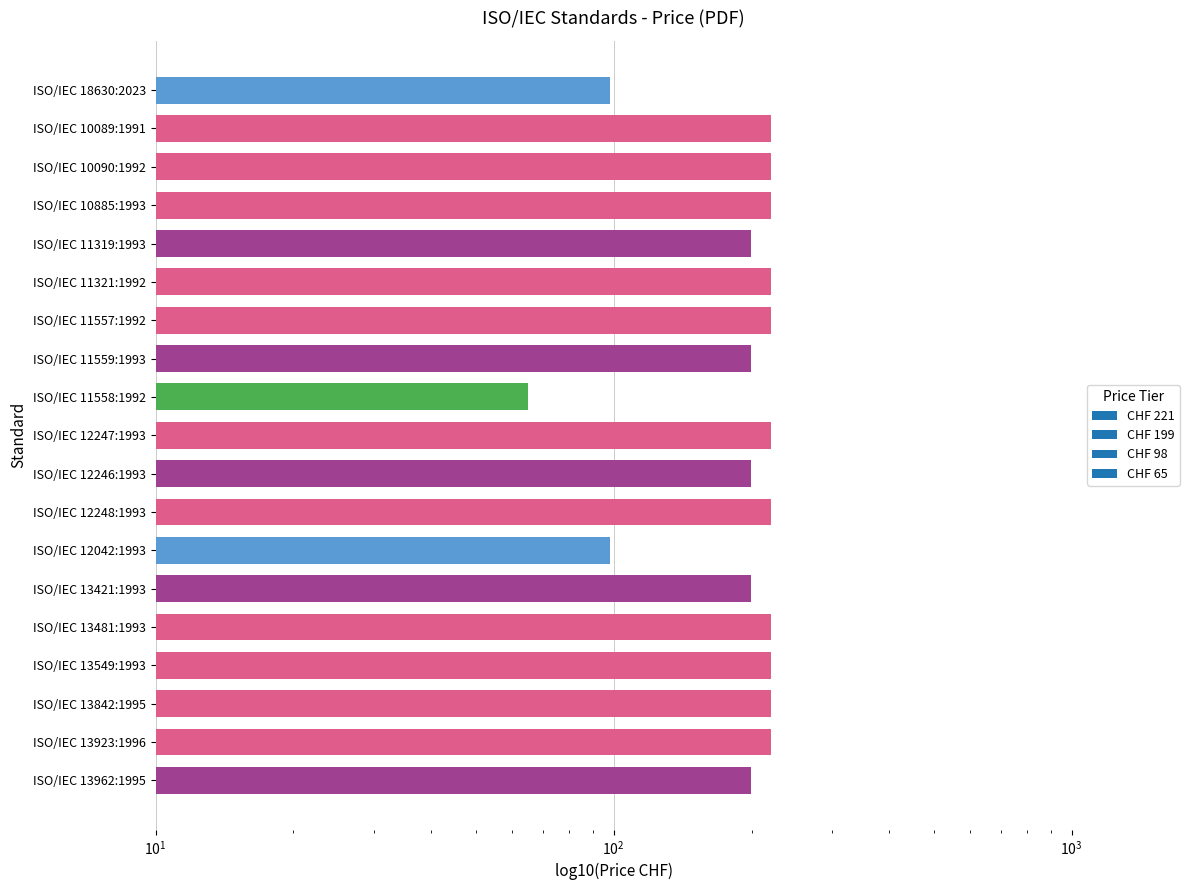

Reading left to right, list all the values displayed in this chart.

ISO/IEC 18630:2023=98	ISO/IEC 10089:1991=221	ISO/IEC 10090:1992=221	ISO/IEC 10885:1993=221	ISO/IEC 11319:1993=199	ISO/IEC 11321:1992=221	ISO/IEC 11557:1992=221	ISO/IEC 11559:1993=199	ISO/IEC 11558:1992=65	ISO/IEC 12247:1993=221	ISO/IEC 12246:1993=199	ISO/IEC 12248:1993=221	ISO/IEC 12042:1993=98	ISO/IEC 13421:1993=199	ISO/IEC 13481:1993=221	ISO/IEC 13549:1993=221	ISO/IEC 13842:1995=221	ISO/IEC 13923:1996=221	ISO/IEC 13962:1995=199